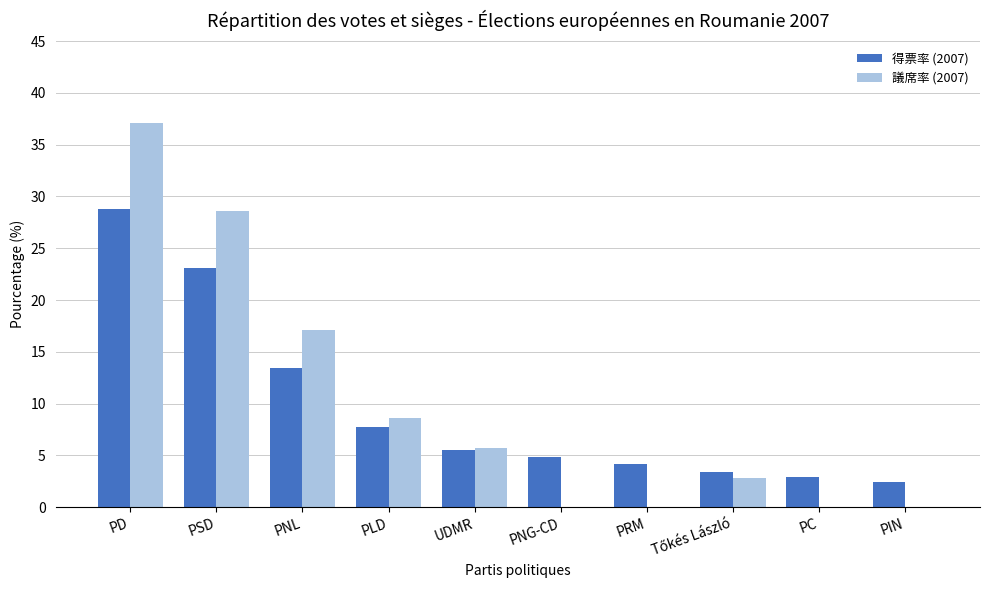

Is the value of 議席率 (2007) at UDMR greater than the value of 得票率 (2007) at PC?

Yes